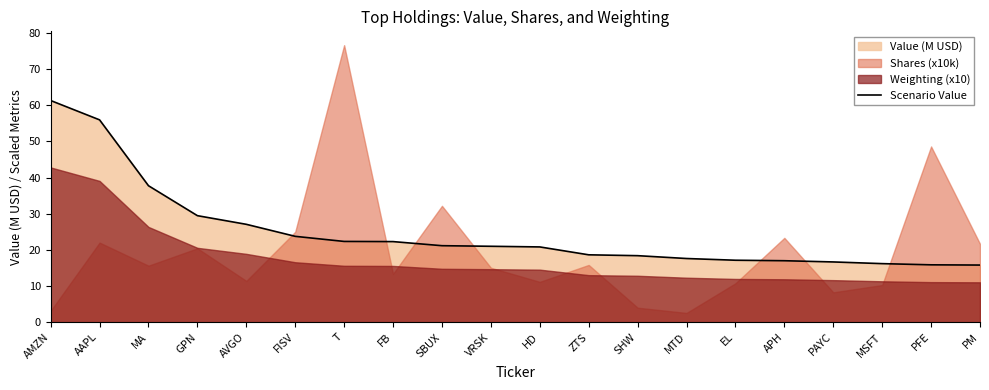

Reading left to right, what are all the values shown in this chart?

AMZN=61.3	AAPL=56.0	MA=37.7	GPN=29.5	AVGO=27.1	FISV=23.7	T=22.3	FB=22.3	SBUX=21.2	VRSK=21.0	HD=20.8	ZTS=18.6	SHW=18.4	MTD=17.6	EL=17.1	APH=17.0	PAYC=16.7	MSFT=16.2	PFE=15.9	PM=15.8